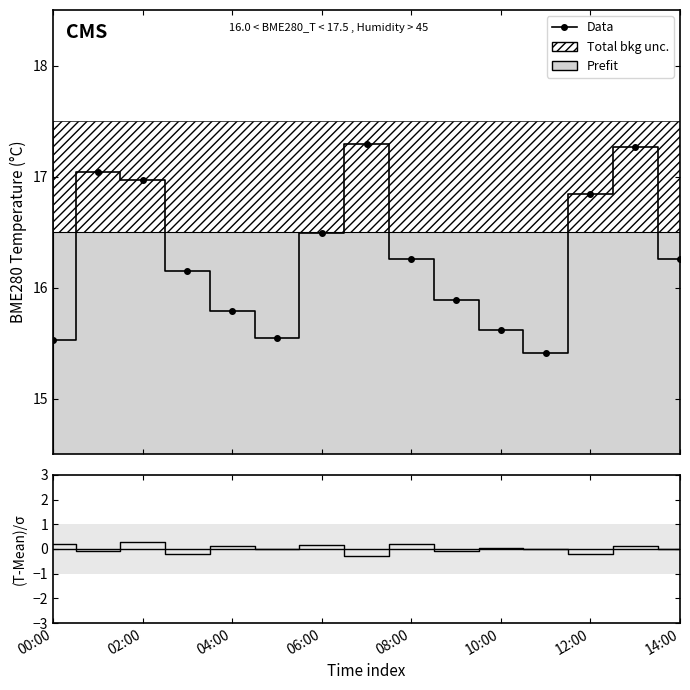

Between 08:00 and 10:00, which series saw the biggest shift?

Data